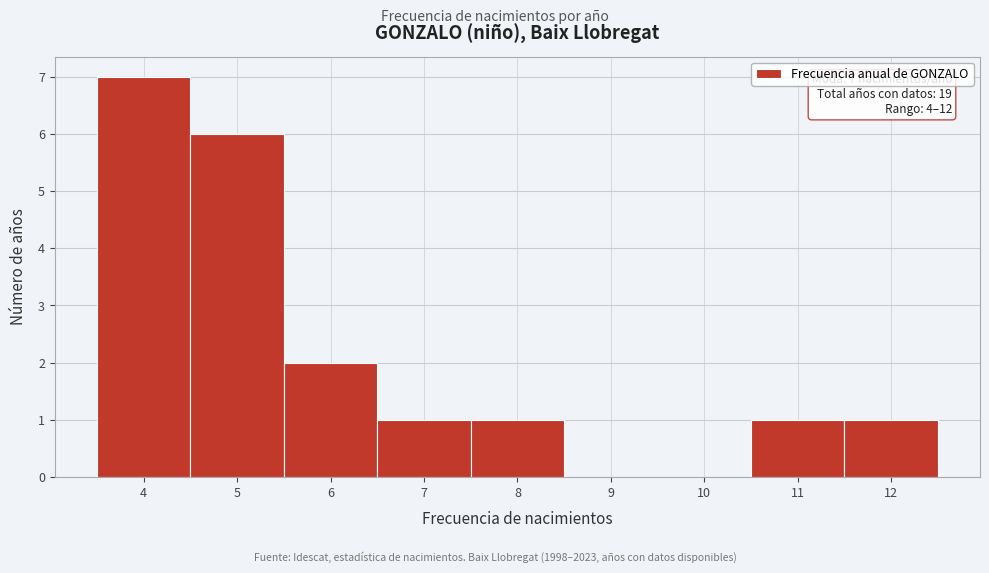

Over which range of the x-axis is the bar tallest?

3.5 to 4.5